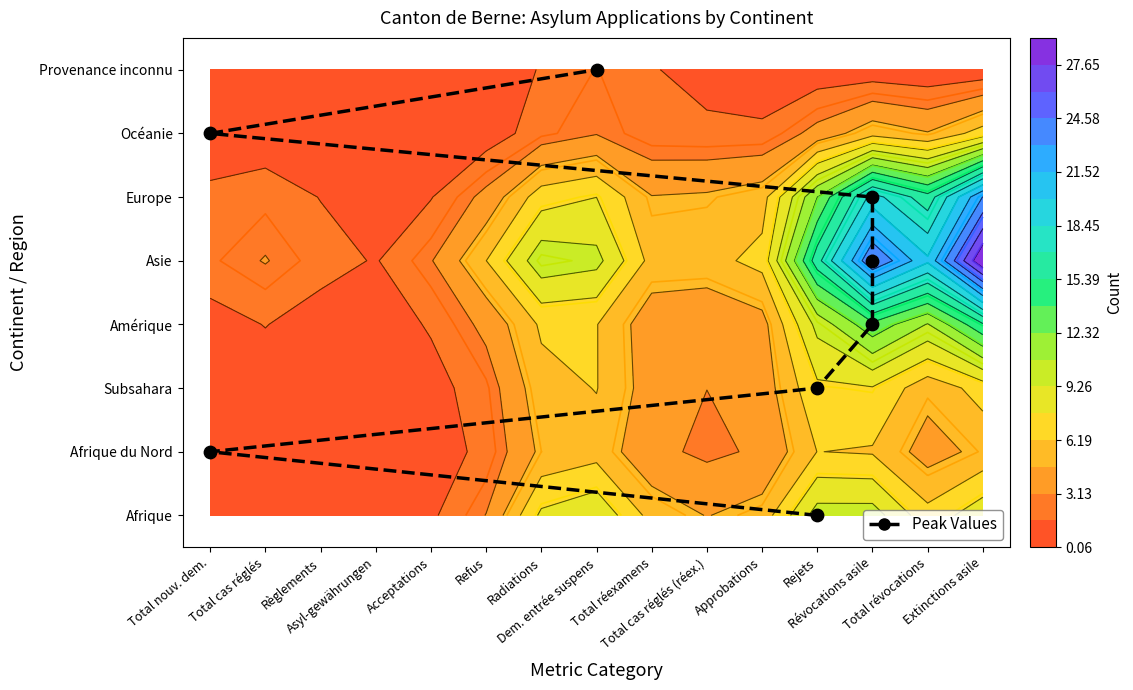

True or false: the data shows 2 at Total nouv. dem..

False